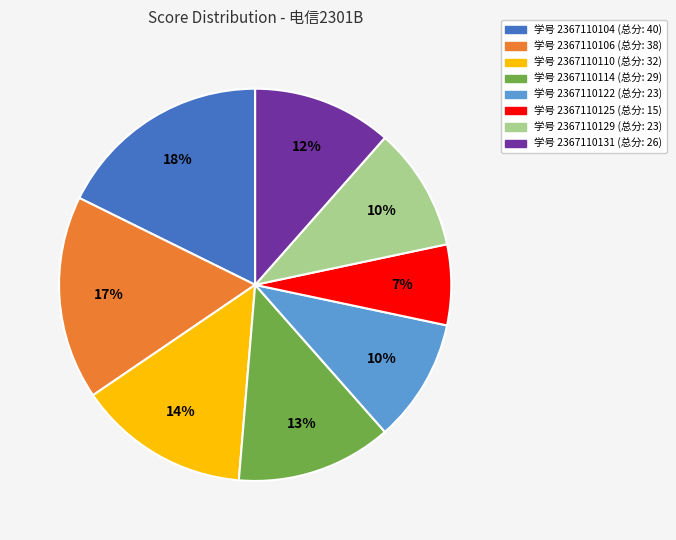

Does any single category account for the majority?

No